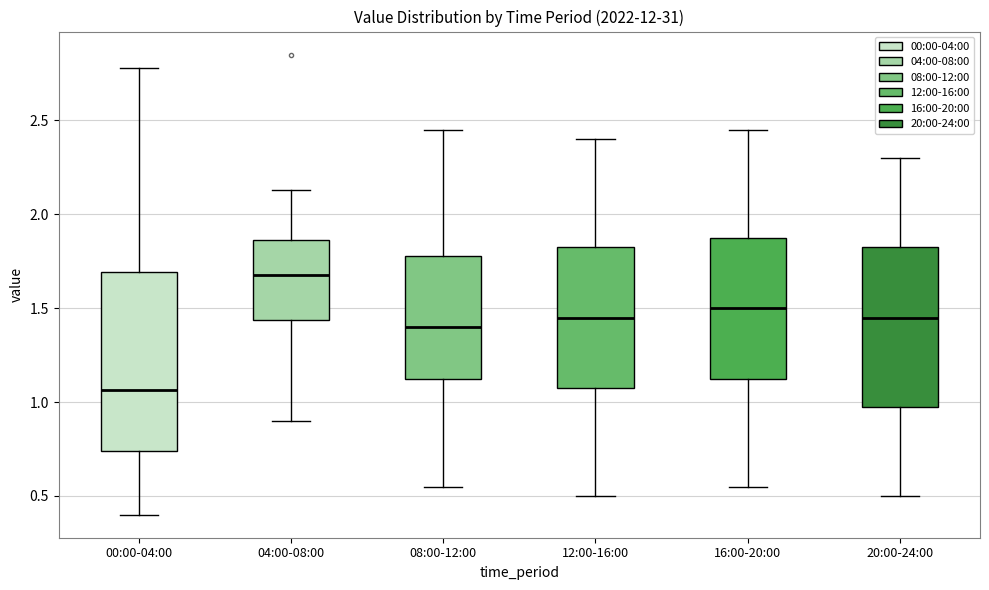

Reading left to right, transcribe this box plot: for each box, give where its median line is, the range the box spans, and where its two whiskers end, as read against the y-axis. The values are not printed on the chart, so give them approximately, as read against the axis.

00:00-04:00: median 1.05, box 0.75 to 1.70, whiskers 0.40 to 2.80
04:00-08:00: median 1.70, box 1.45 to 1.85, whiskers 0.90 to 2.15
08:00-12:00: median 1.40, box 1.15 to 1.80, whiskers 0.55 to 2.45
12:00-16:00: median 1.45, box 1.10 to 1.85, whiskers 0.50 to 2.40
16:00-20:00: median 1.50, box 1.15 to 1.90, whiskers 0.55 to 2.45
20:00-24:00: median 1.45, box 1.00 to 1.85, whiskers 0.50 to 2.30